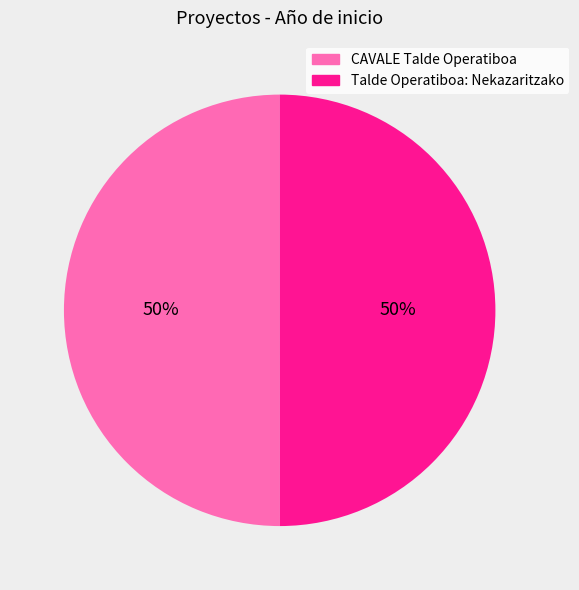

To the nearest percent, what portion does CAVALE Talde Operatiboa represent?

50%